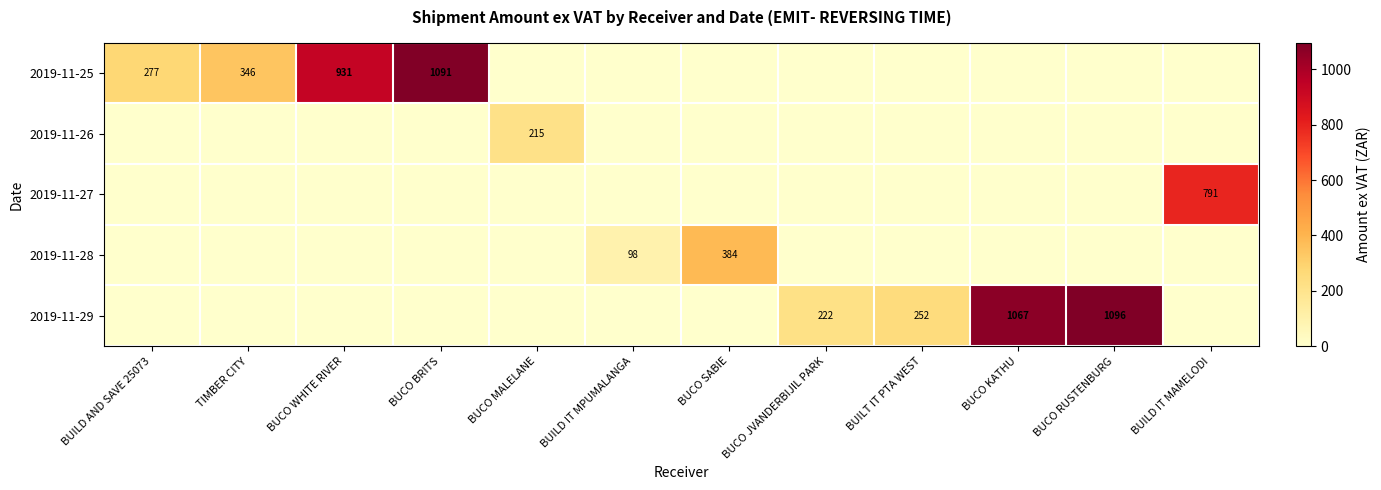

What is the difference between the 2019-11-25 values at BUCO BRITS and BUILD AND SAVE 25073?

814